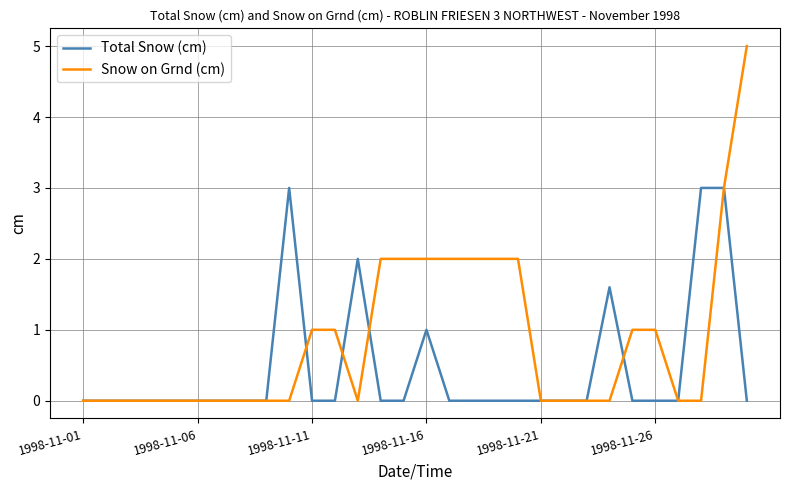

What is the highest value of the Snow on Grnd (cm) series?

5.0